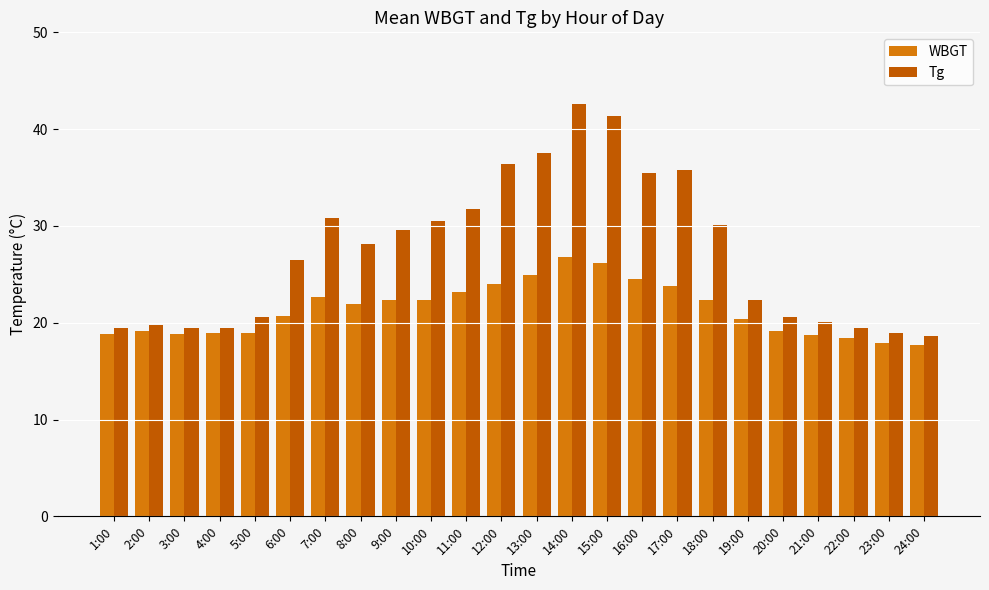

List the series in order of their overall mean, lowest first.

WBGT, Tg